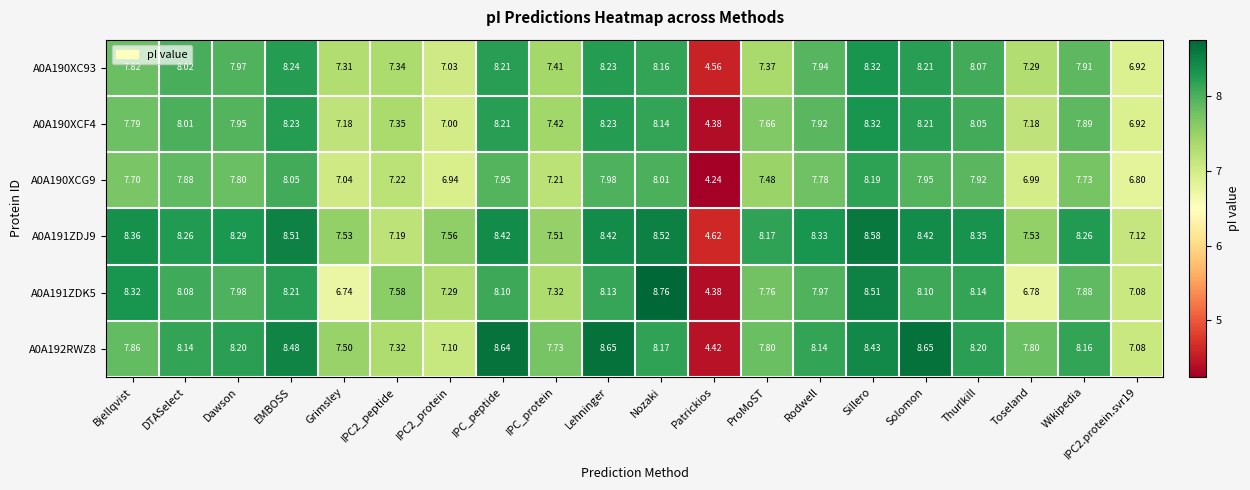

Which label corresponds to the smallest value in the chart?

Patrickios